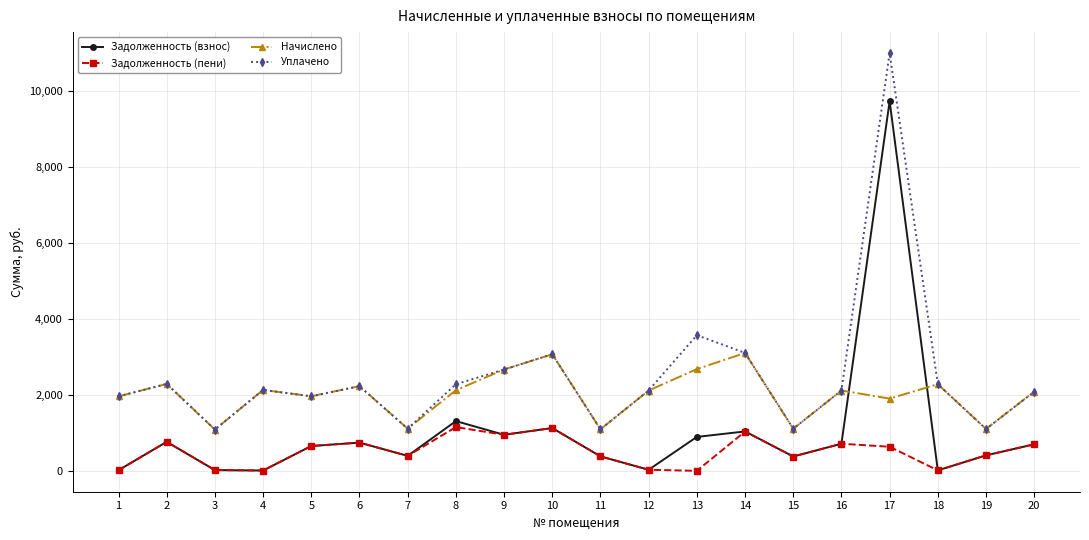

At how many categories does at least one series exceed 8652?

1